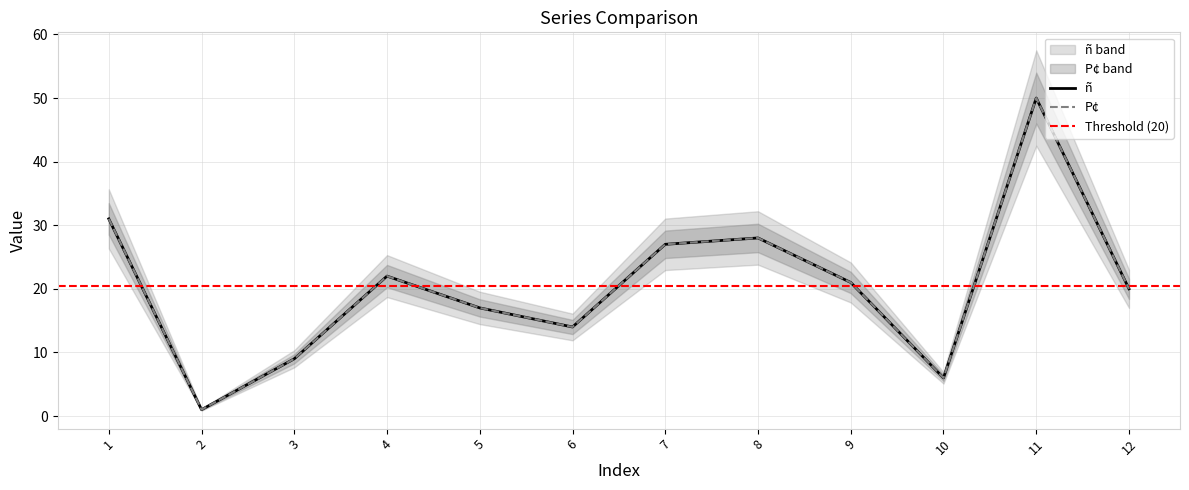

Which series has the largest total across all categories?

ñ